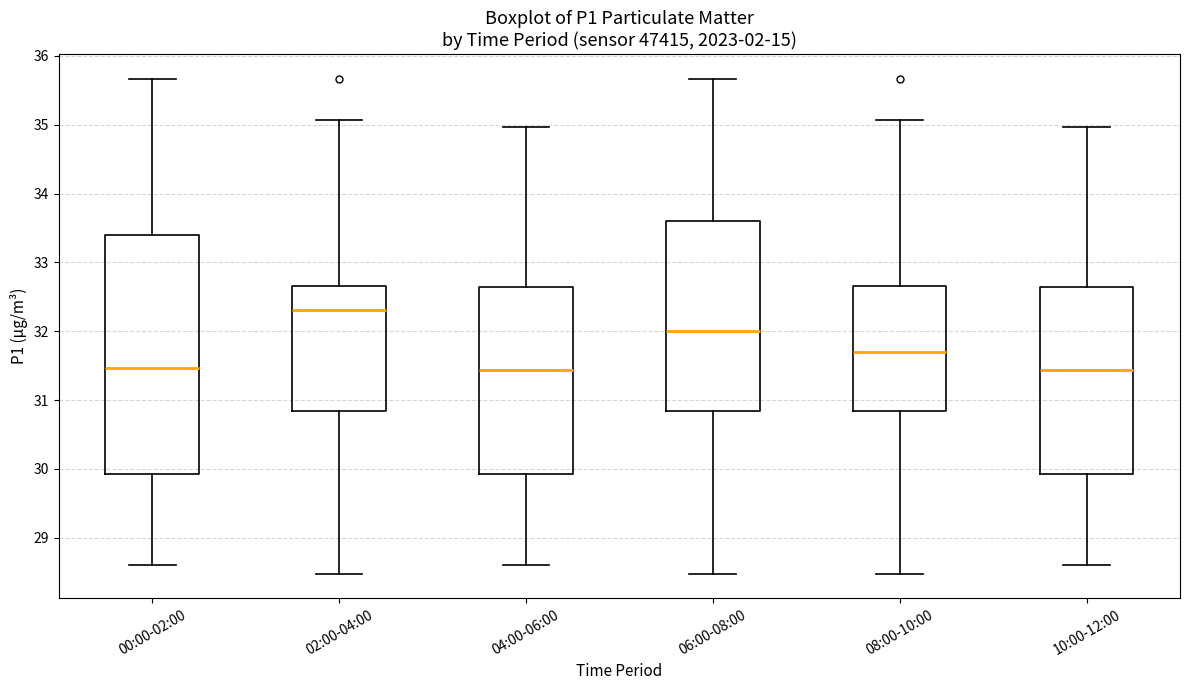

Reading left to right, transcribe this box plot: for each box, give where its median line is, the range the box spans, and where its two whiskers end, as read against the y-axis. The values are not printed on the chart, so give them approximately, as read against the axis.

00:00-02:00: median 31.5, box 29.9 to 33.4, whiskers 28.6 to 35.7
02:00-04:00: median 32.3, box 30.8 to 32.7, whiskers 28.5 to 35.1
04:00-06:00: median 31.4, box 29.9 to 32.6, whiskers 28.6 to 35.0
06:00-08:00: median 32.0, box 30.8 to 33.6, whiskers 28.5 to 35.7
08:00-10:00: median 31.7, box 30.8 to 32.7, whiskers 28.5 to 35.1
10:00-12:00: median 31.4, box 29.9 to 32.6, whiskers 28.6 to 35.0